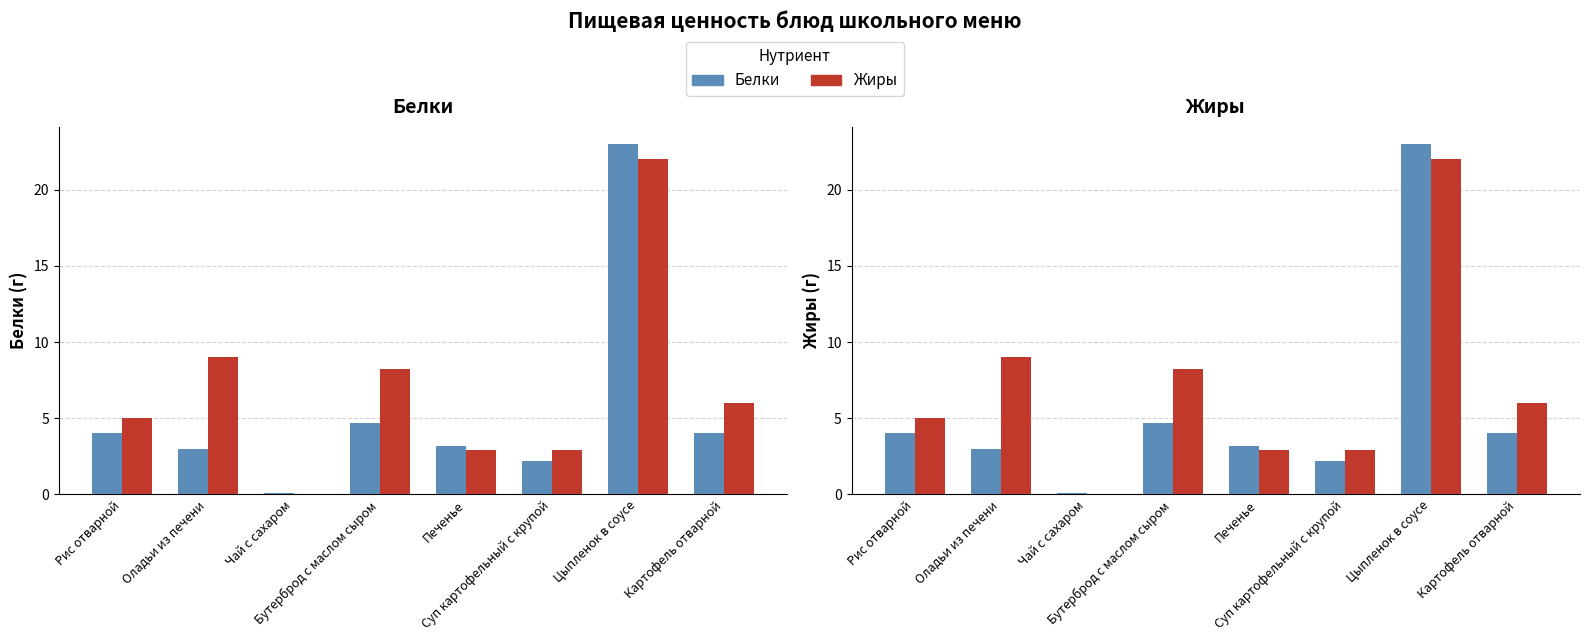

Does the chart contain any negative values?

No